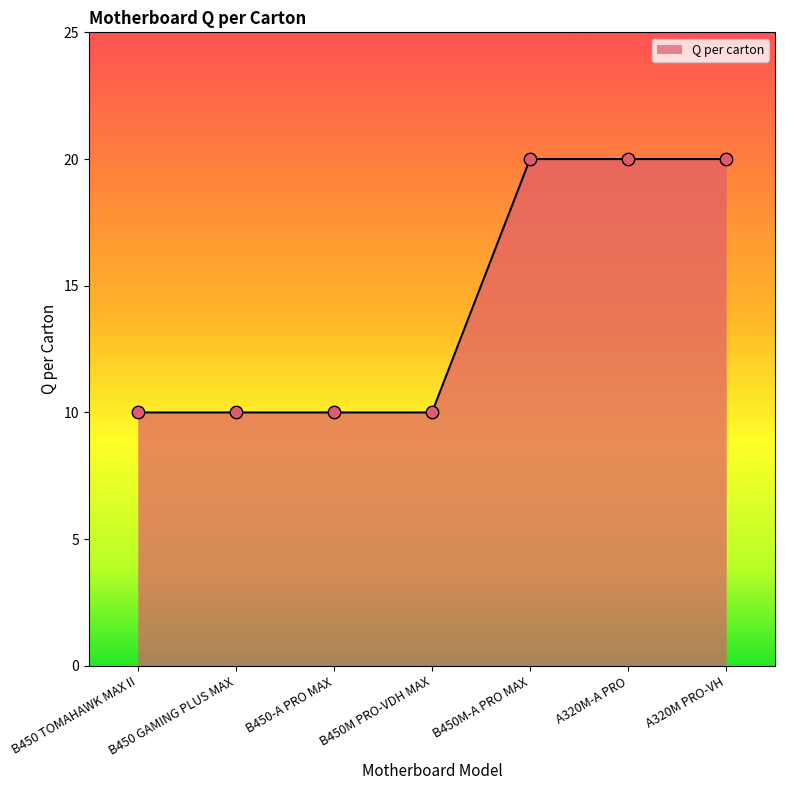

Between A320M-A PRO and B450M PRO-VDH MAX, which is larger?

A320M-A PRO